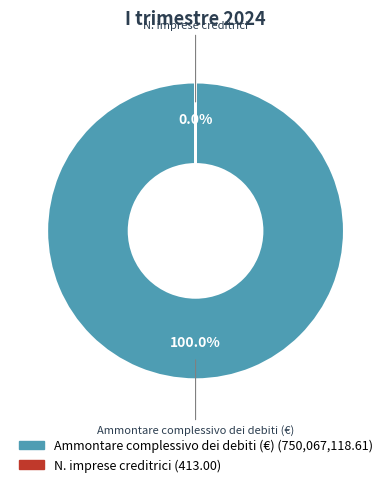

Combined, do Ammontare complessivo dei debiti (€) and N. imprese creditrici account for over 50%?

Yes